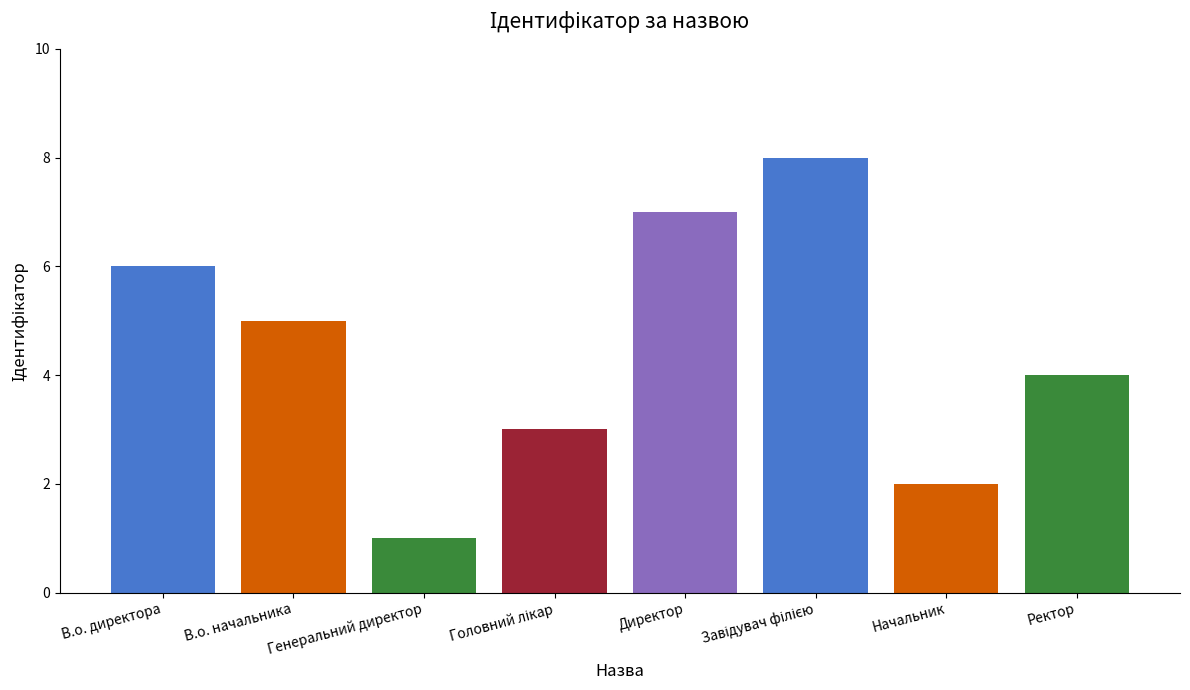

What is the value of the 7th bar from the left?

2